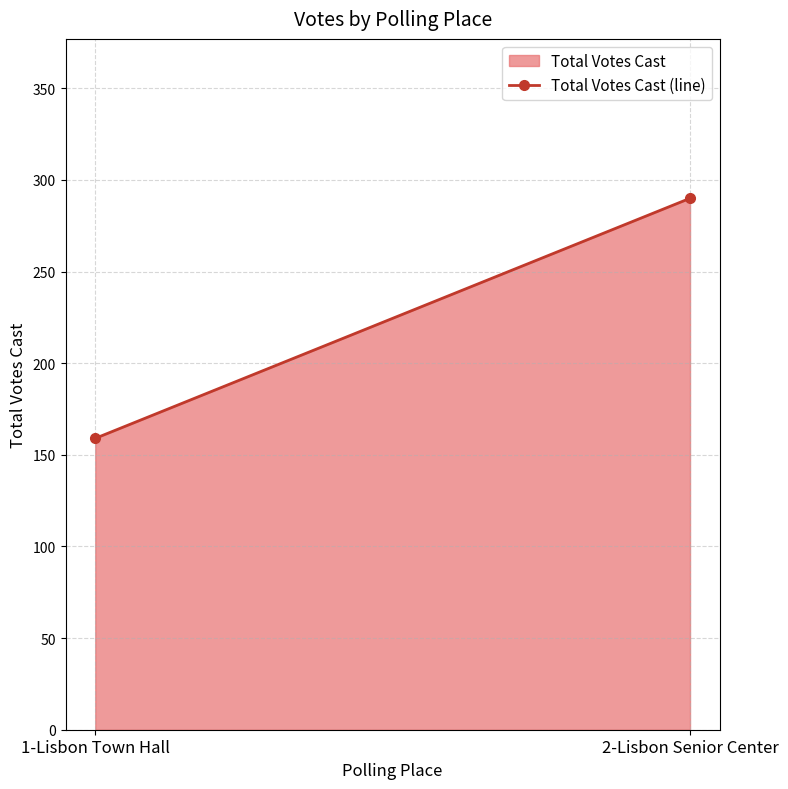

Between 1-Lisbon Town Hall and 2-Lisbon Senior Center, which is larger?

2-Lisbon Senior Center